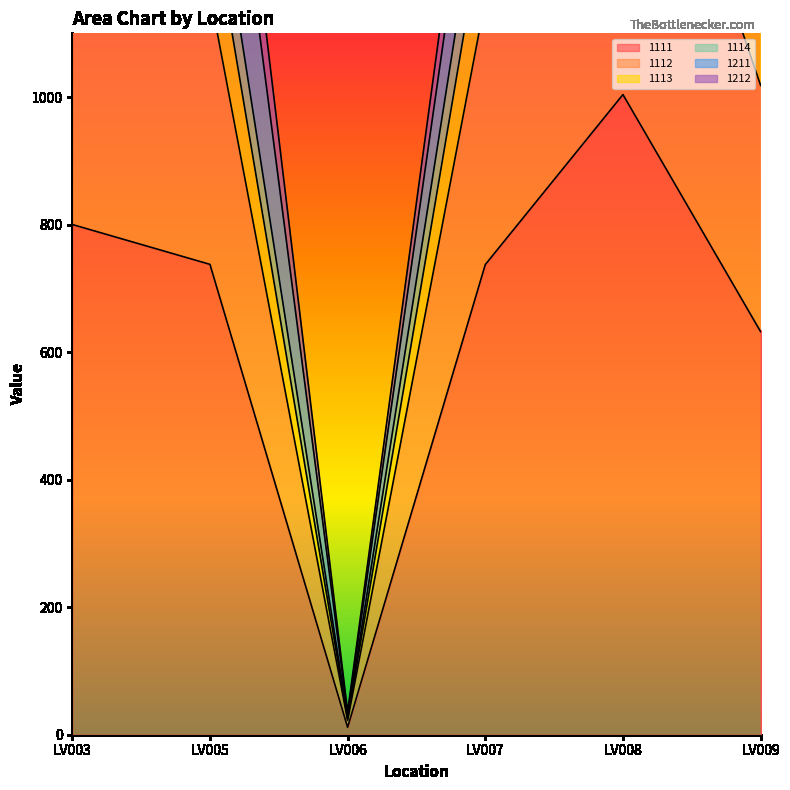

True or false: 1112 has a value of 2570.4 at LV008.

True